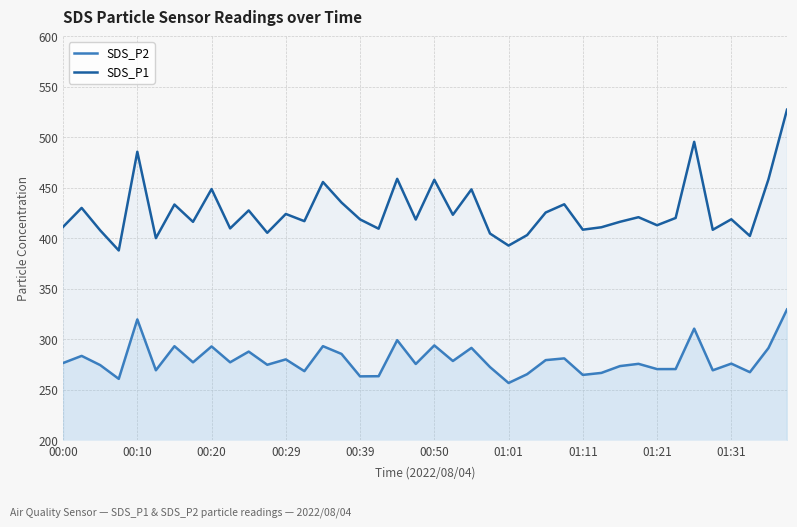

What value does the SDS_P1 series have at 22?

448.5